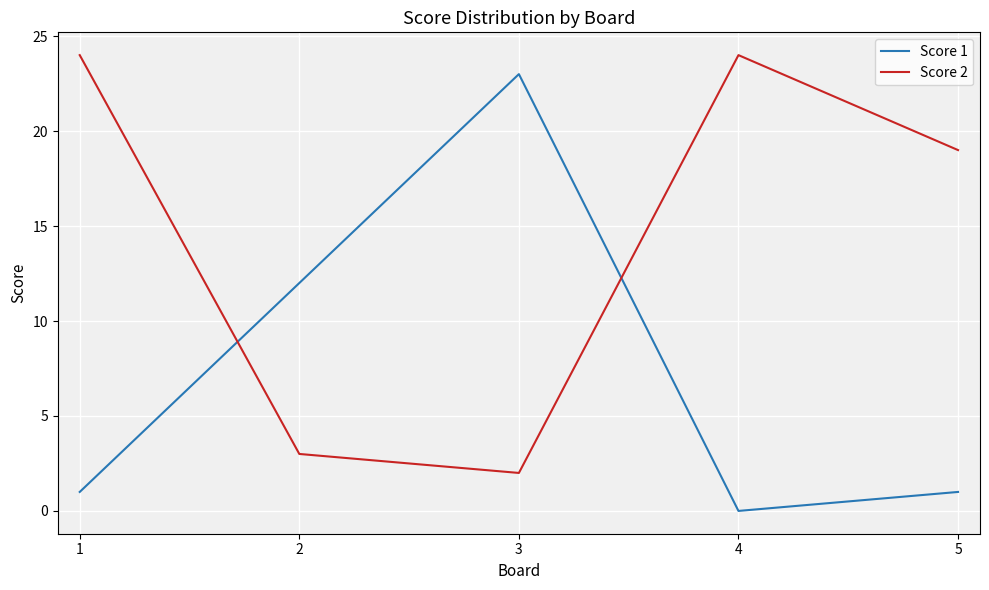

Where is the first local minimum for Score 1?

4